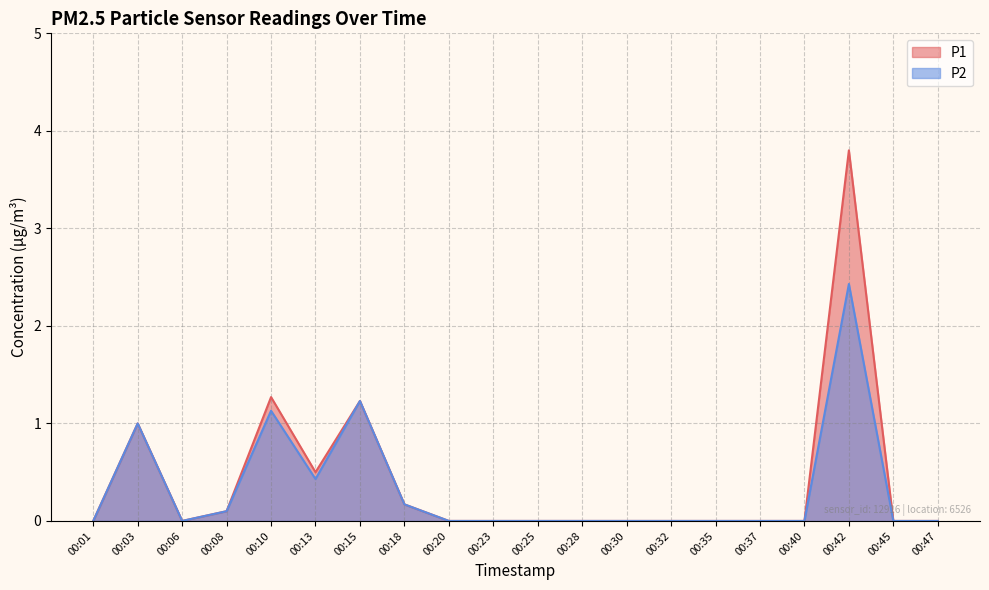

Reading right to left, extract all data points from this chart.

P1: 00:47=0.0	00:45=0.0	00:42=3.8	00:40=0.0	00:37=0.0	00:35=0.0	00:32=0.0	00:30=0.0	00:28=0.0	00:25=0.0	00:23=0.0	00:20=0.0	00:18=0.2	00:15=1.2	00:13=0.5	00:10=1.3	00:08=0.1	00:06=0.0	00:03=1.0	00:01=0.0
P2: 00:47=0.0	00:45=0.0	00:42=2.4	00:40=0.0	00:37=0.0	00:35=0.0	00:32=0.0	00:30=0.0	00:28=0.0	00:25=0.0	00:23=0.0	00:20=0.0	00:18=0.2	00:15=1.2	00:13=0.4	00:10=1.1	00:08=0.1	00:06=0.0	00:03=1.0	00:01=0.0